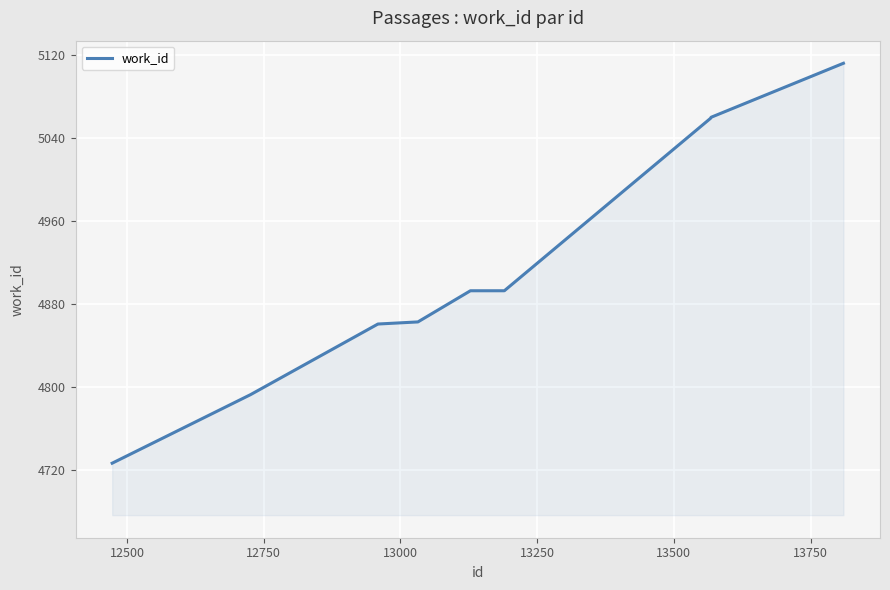

What is the smallest value displayed?

4727